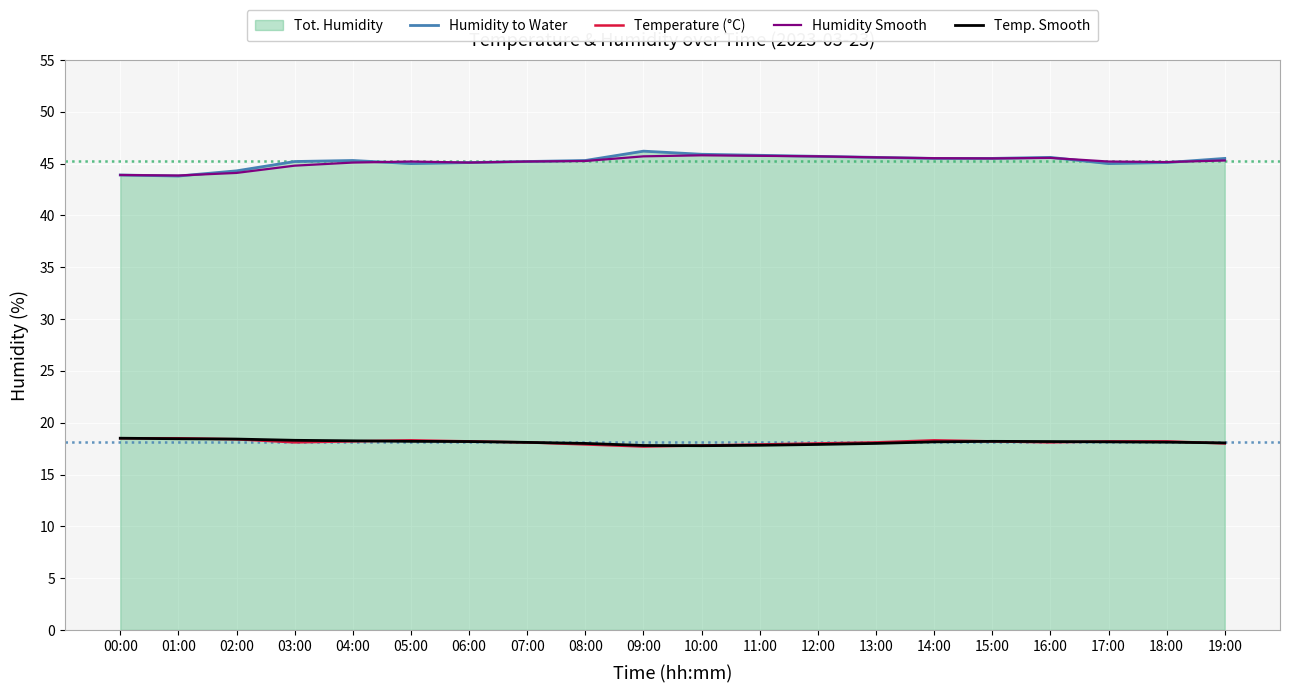

At which category is the sum across all series the highest?

14:00